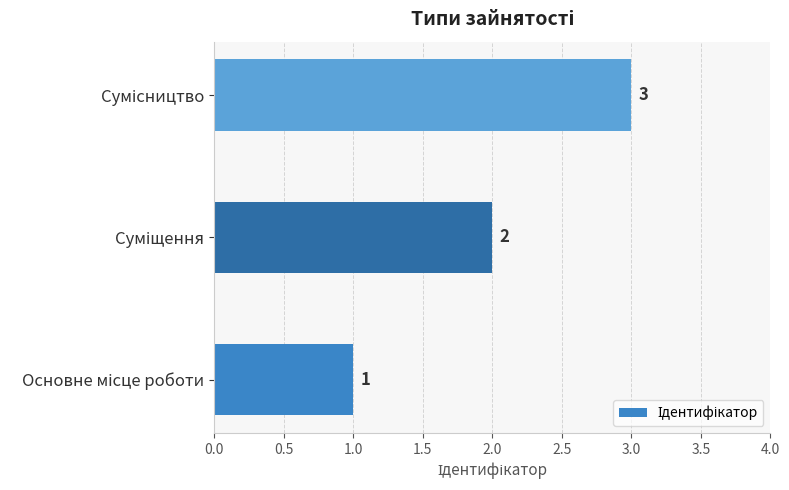

What is the sum of all values?

6